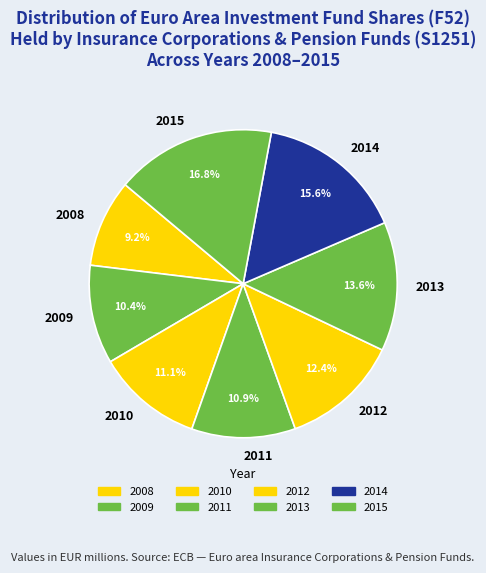

Approximately how many times larger is the value at 2011 compared to 2013?

0.8